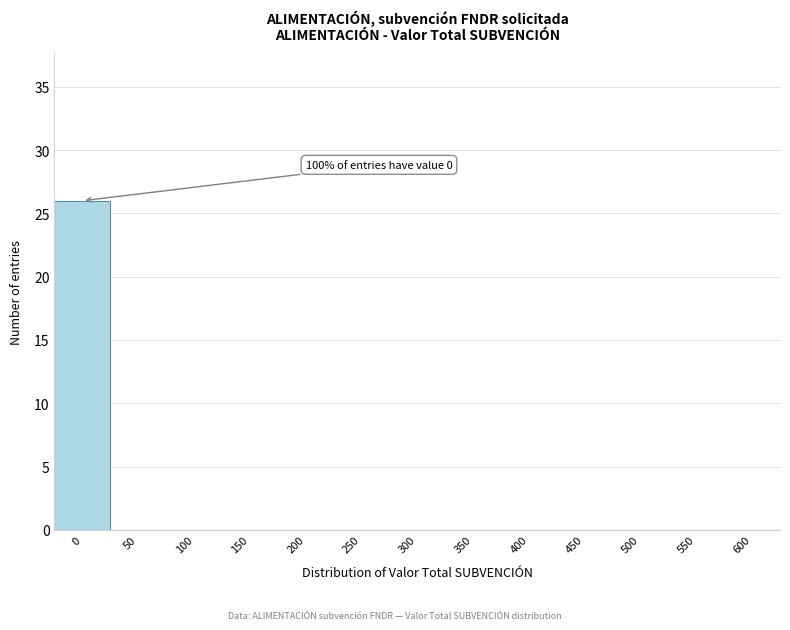

Reading left to right, extract all data points from this chart.

0=26	50=0	100=0	150=0	200=0	250=0	300=0	350=0	400=0	450=0	500=0	550=0	600=0